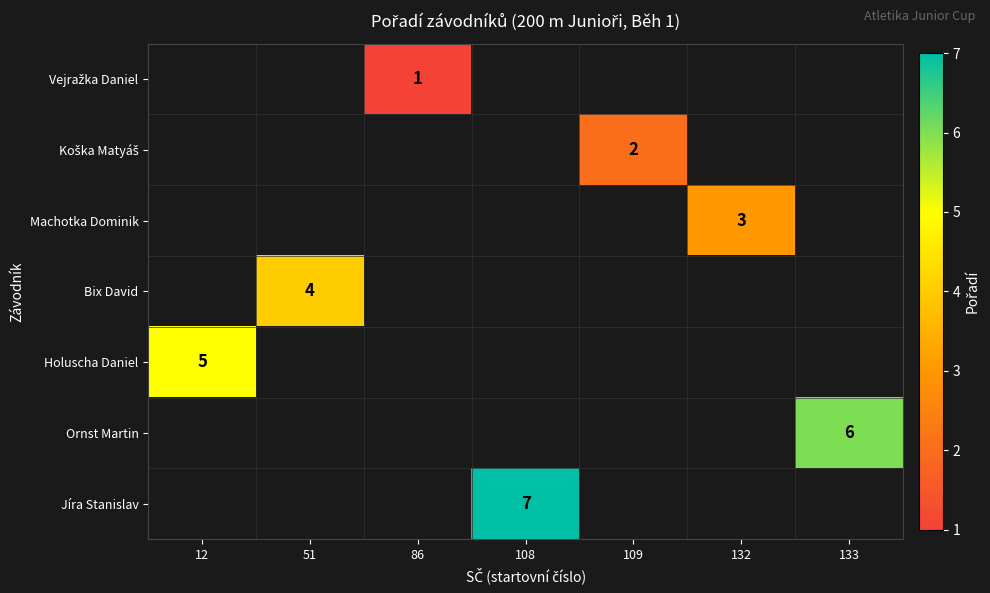

How many categories are shown in the chart?

7